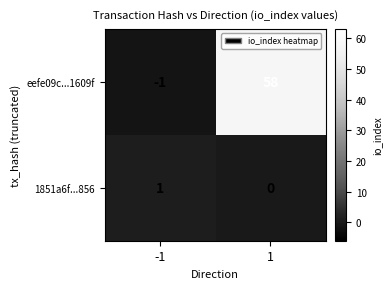

At -1, list the series in order from smallest to largest.

eefe09c...1609f, 1851a6f...856